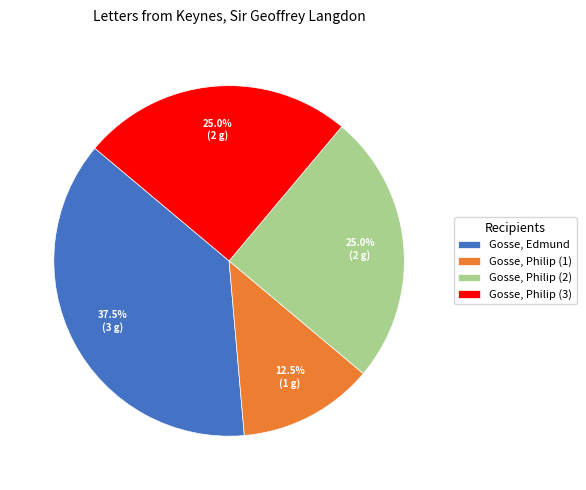

How much of the chart is everything except Gosse, Philip (3)?

75.0%